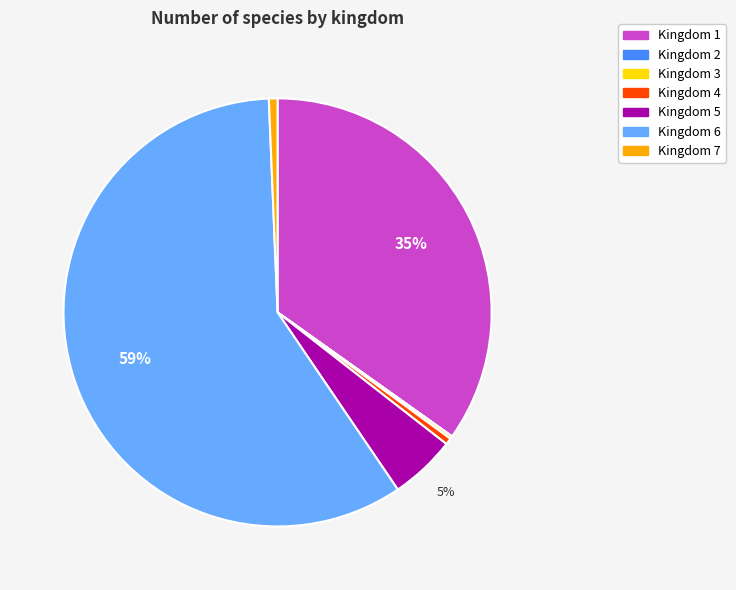

To the nearest percent, what is the average slice percentage?

14%